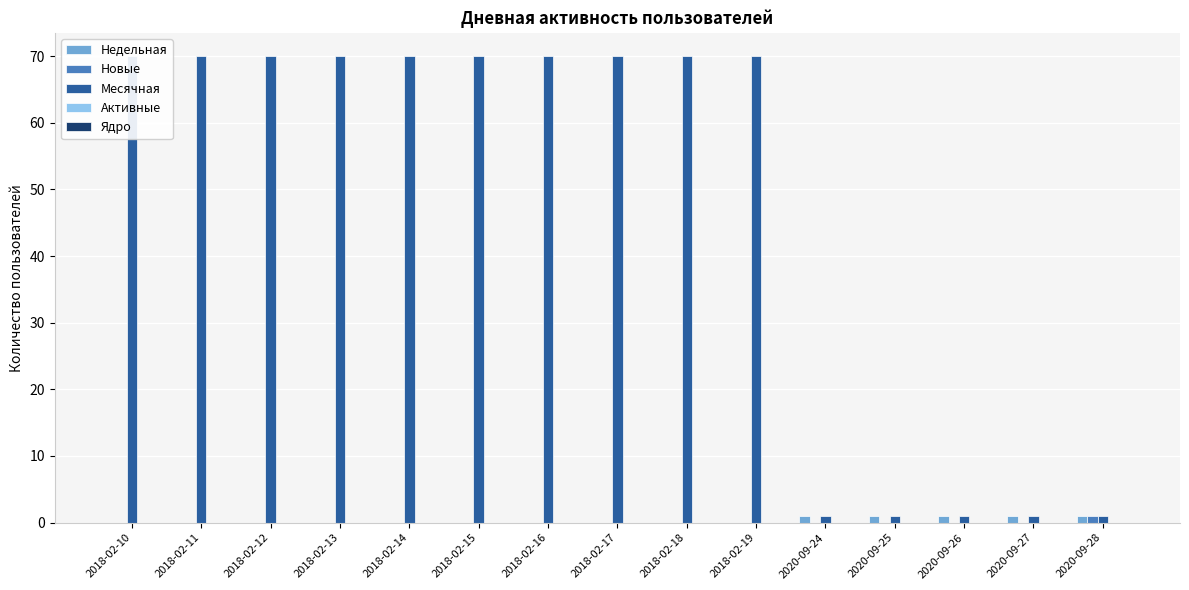

Rank the series by their maximum value, from lowest to highest.

Активные, Ядро, Недельная, Новые, Месячная